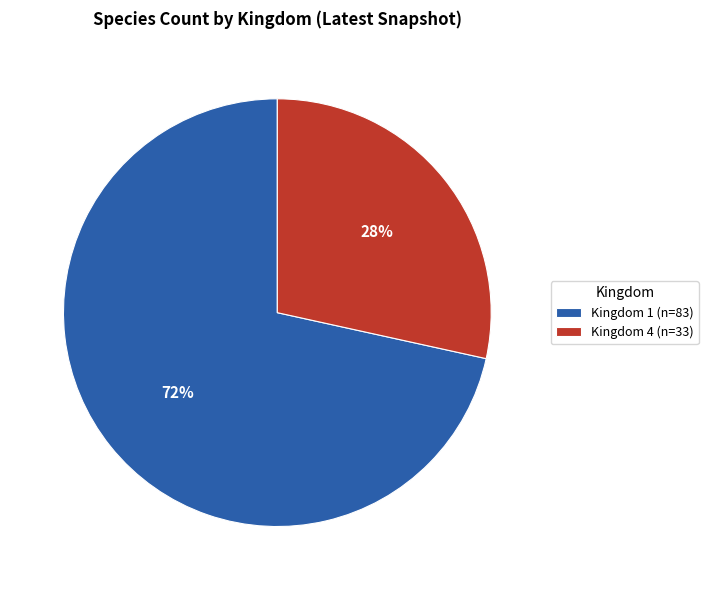

Which slice is the largest?

Kingdom 1 (n=83)